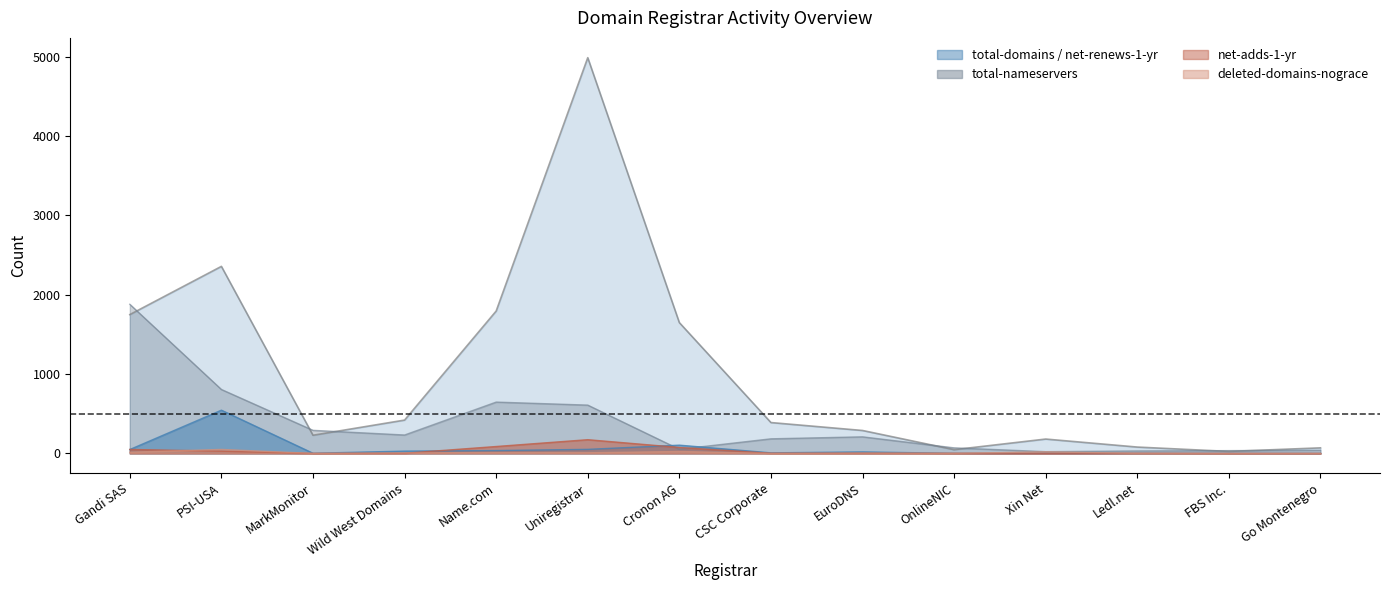

Between Gandi SAS and OnlineNIC, which series saw the biggest shift?

total-nameservers